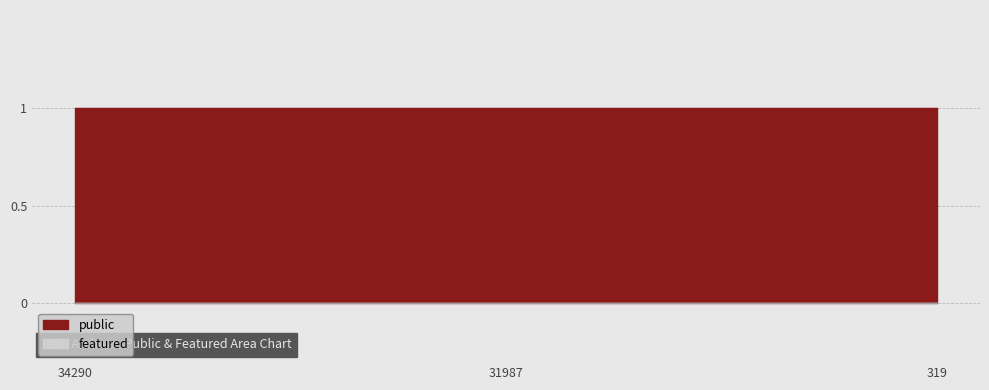

Rank the series at 31987 from lowest to highest value.

featured, public